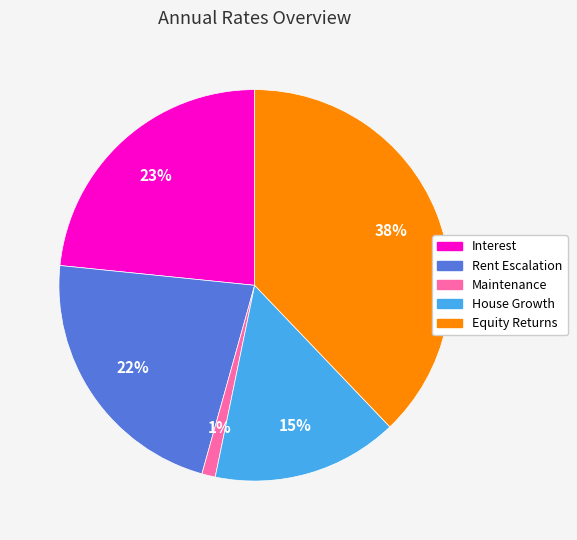

Is it true that Maintenance is 1% of the pie?

True